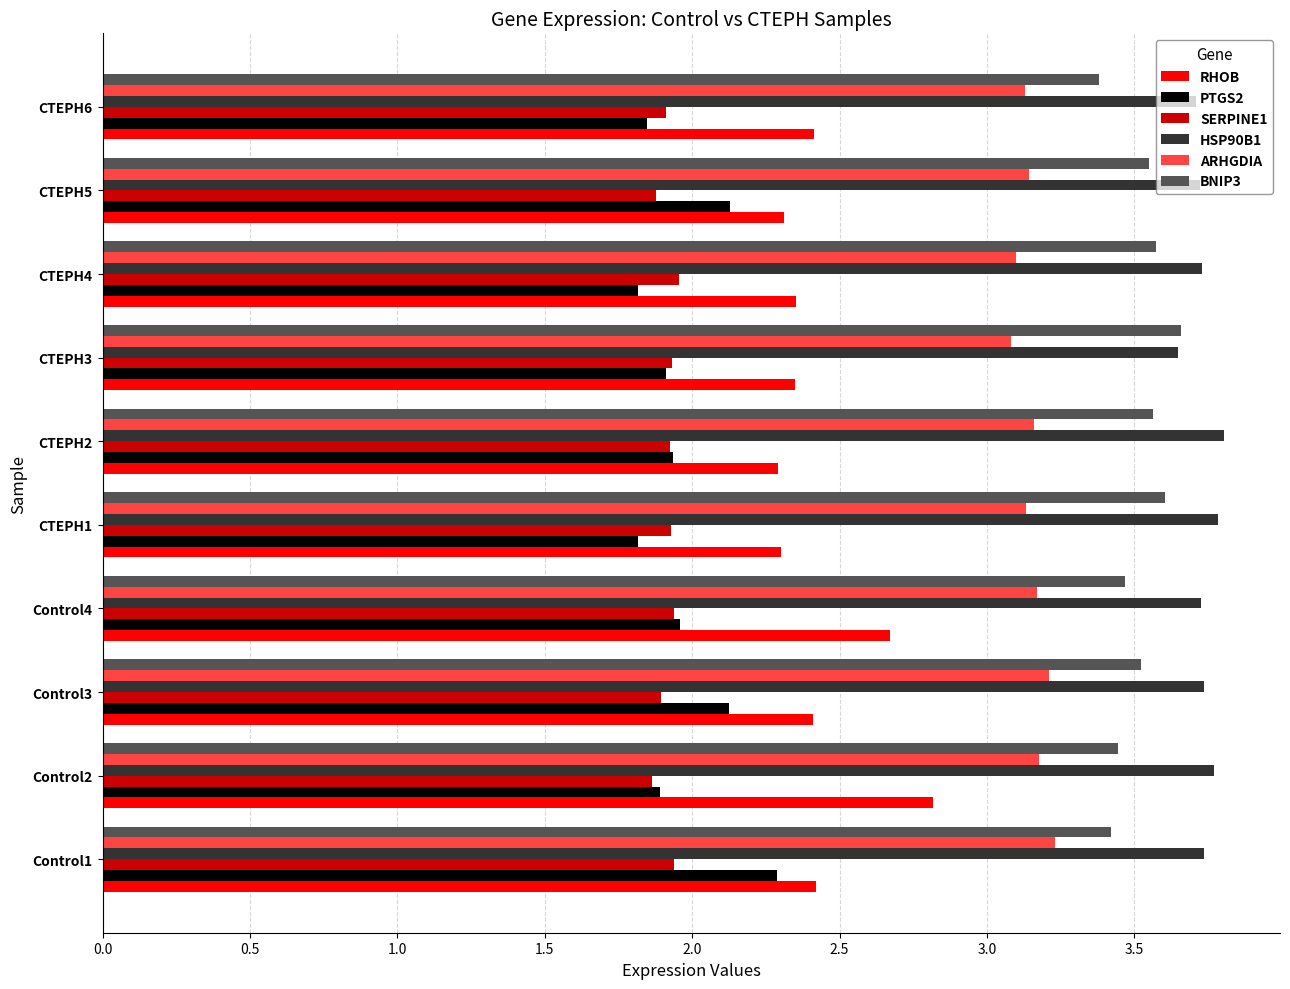

What is the maximum value shown in the chart?

3.8